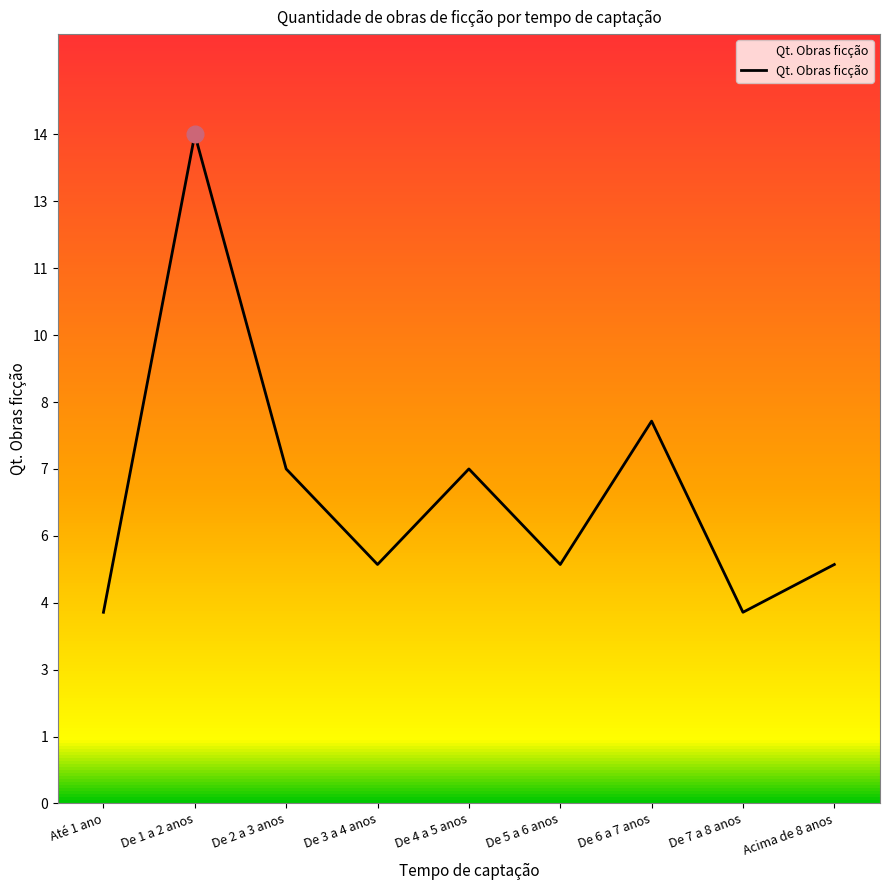

At which category does the data reach its first local valley?

De 3 a 4 anos